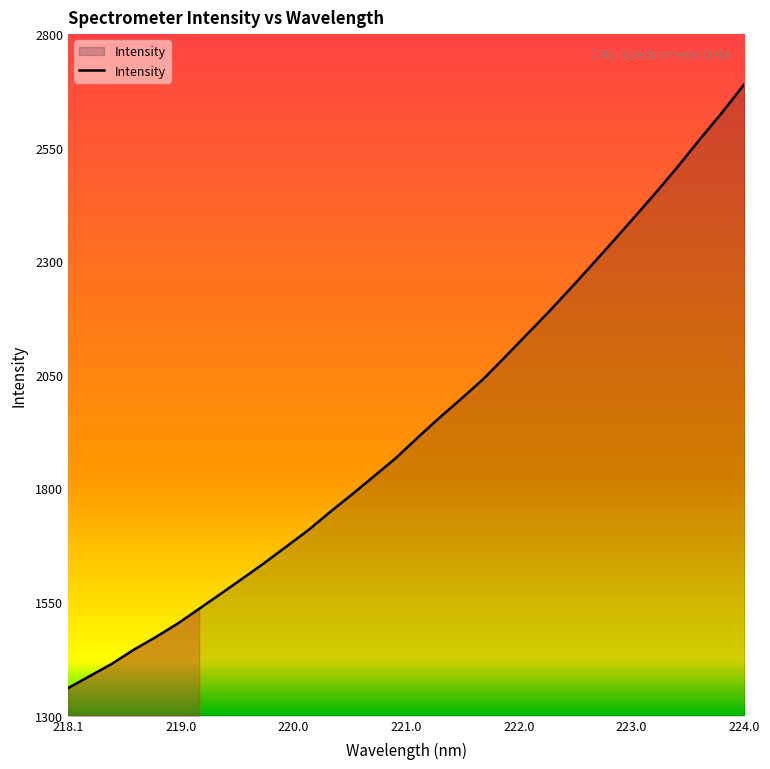

What is the difference between the maximum and minimum values?

1329.1